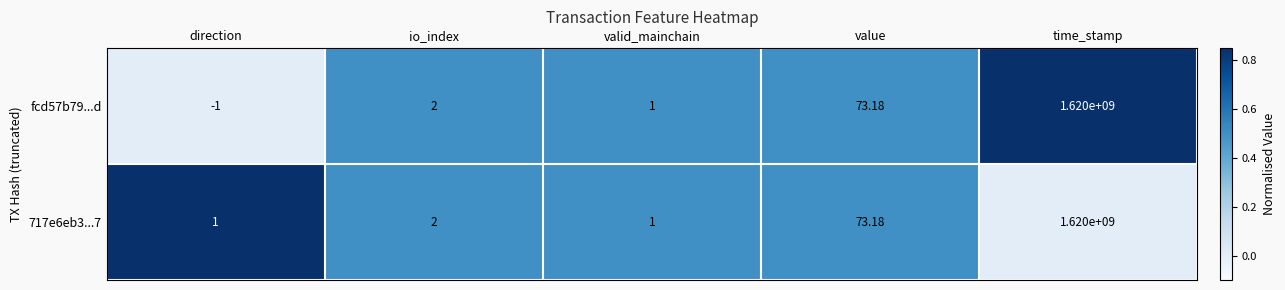

List the labels in order of fcd57b79...d value, smallest first.

direction, valid_mainchain, io_index, value, time_stamp